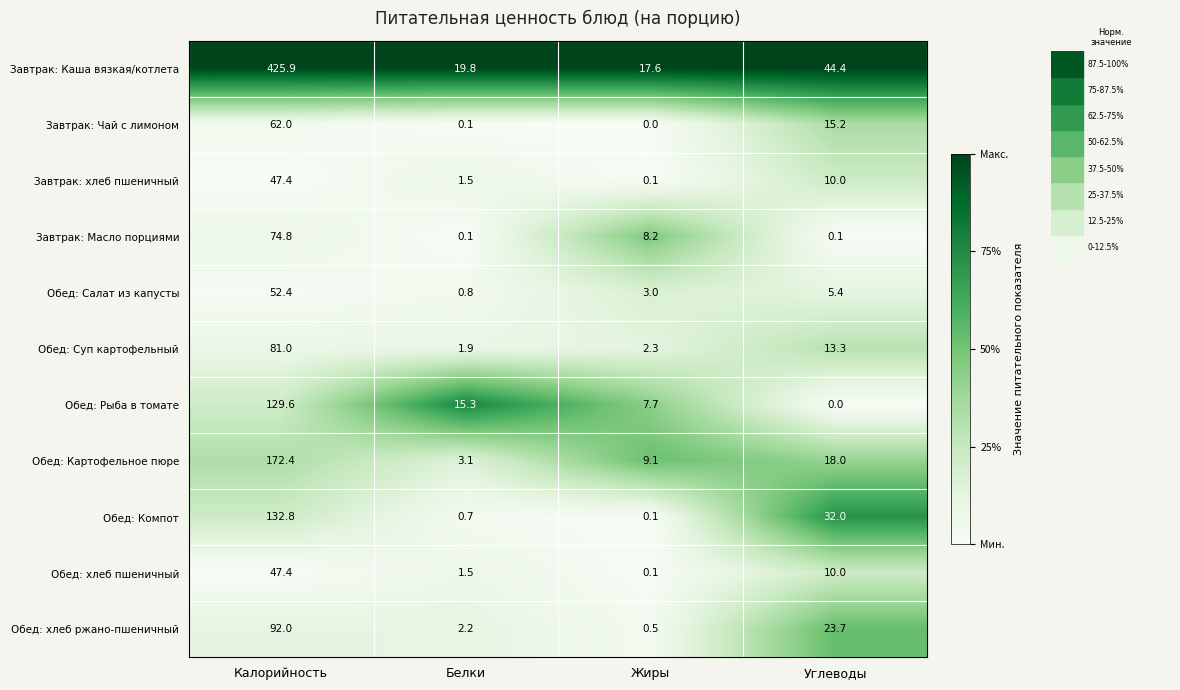

What is the spread (max minus min) of values at Калорийность?

378.5